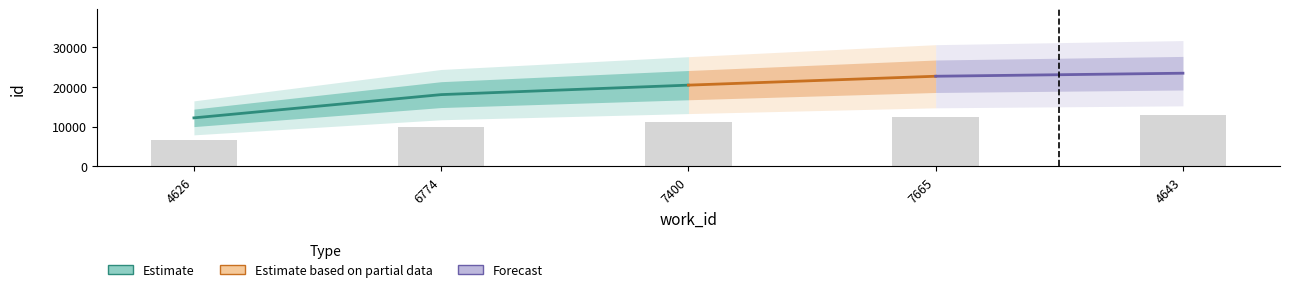

How many bars are there in total?

5